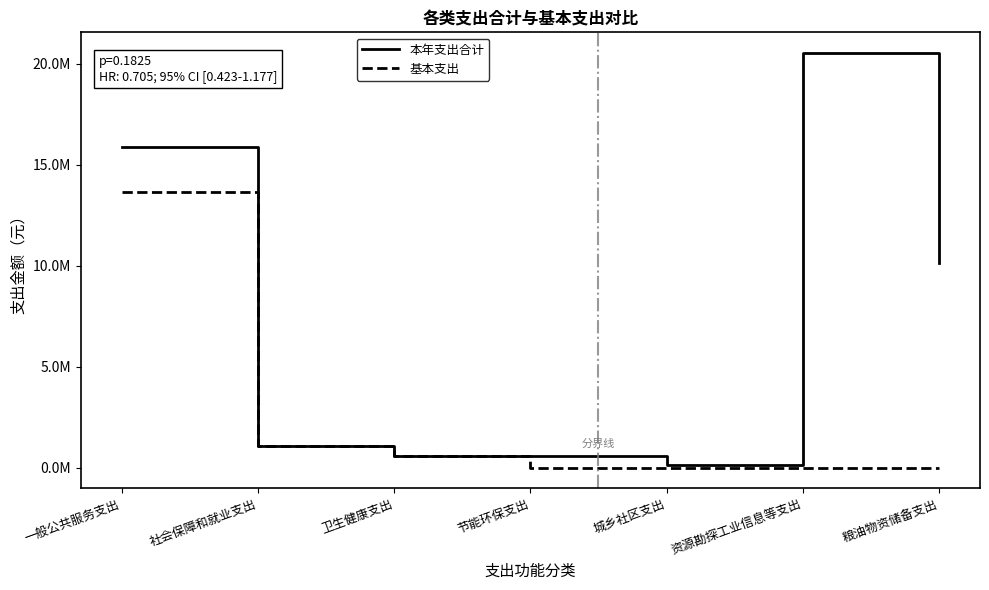

Where is the first local maximum for 本年支出合计?

资源勘探工业信息等支出